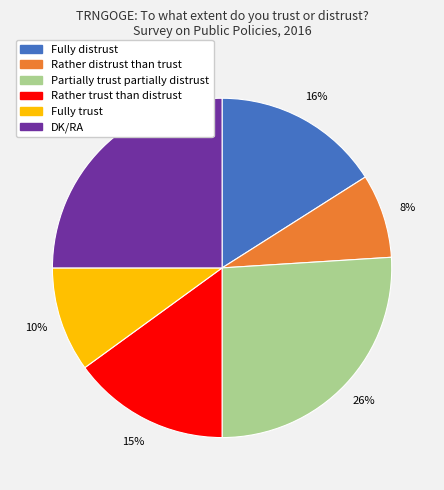

How many slices are in this pie chart?

6